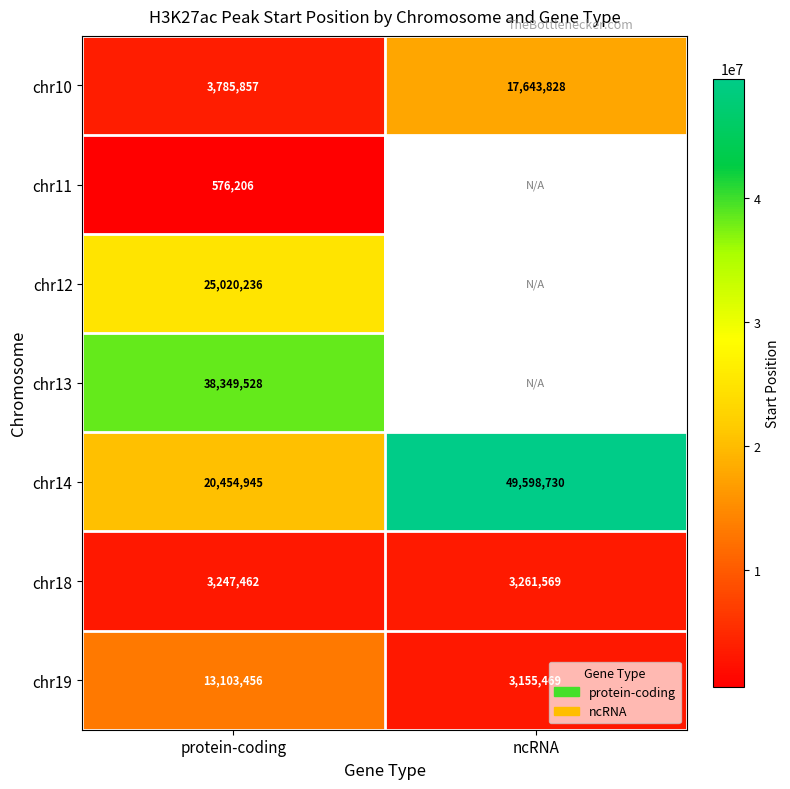

What is the minimum value for chr14?

20454945